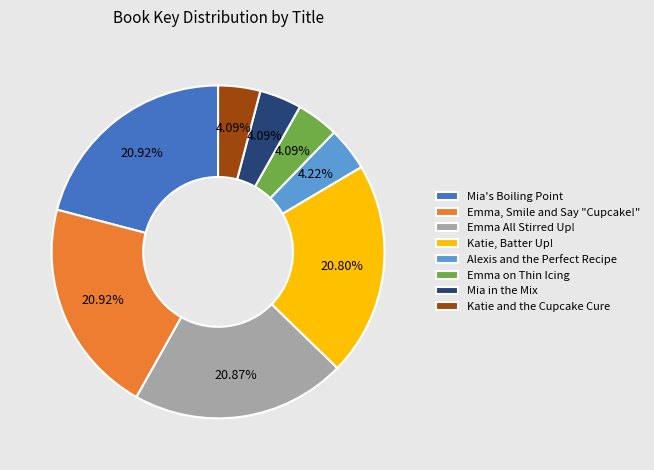

Which has a higher value, Katie and the Cupcake Cure or Emma All Stirred Up!?

Emma All Stirred Up!